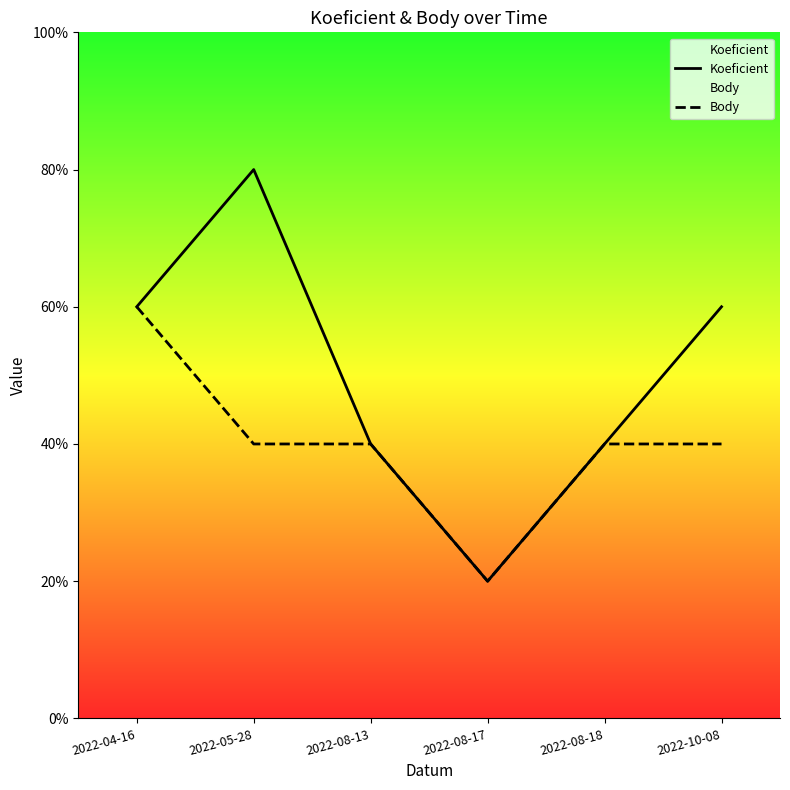

Is this an area chart (filled region under the line)?

No